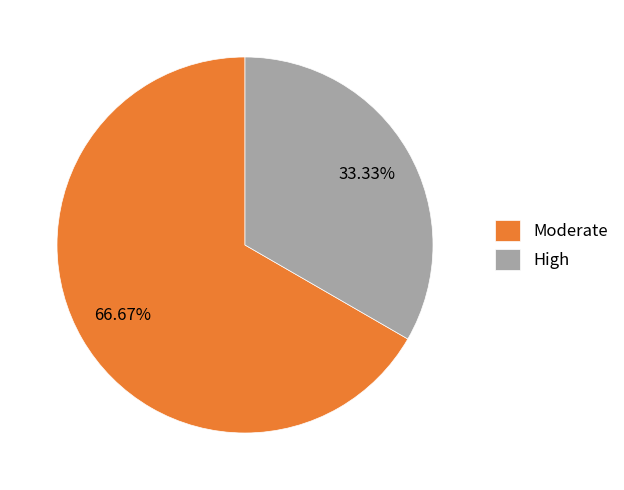

Is there a majority slice in this chart?

Yes